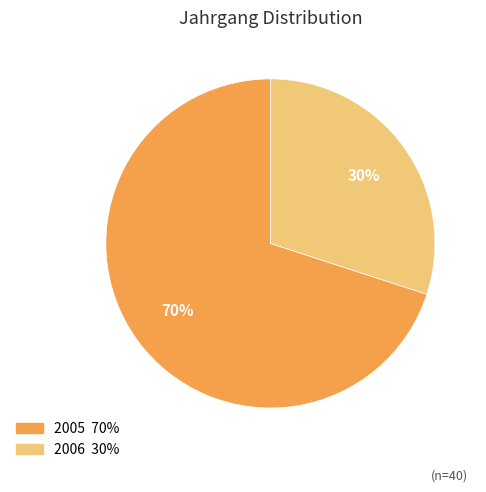

What is the smallest slice in the pie chart?

2006